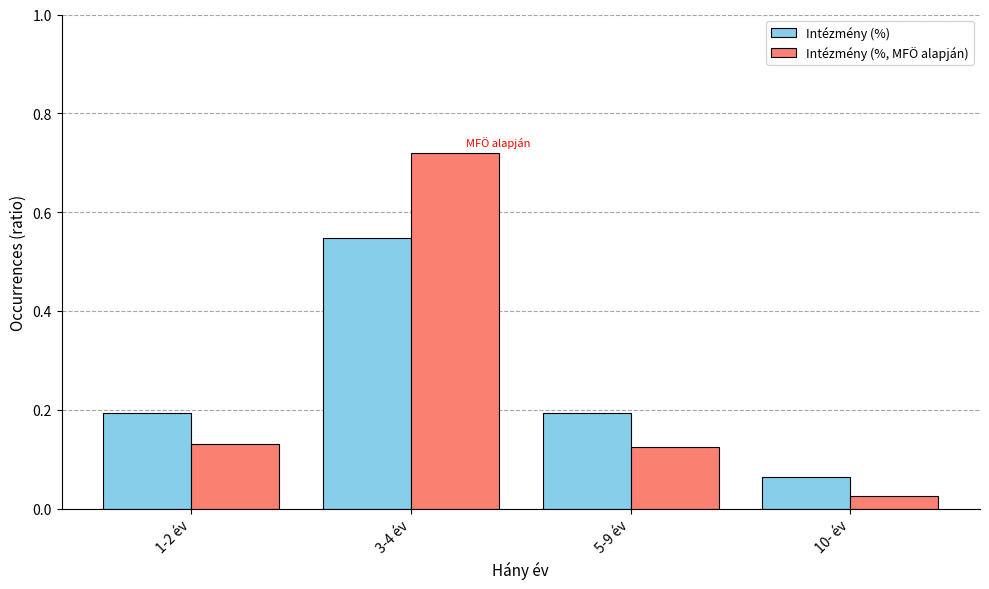

Are the bars horizontal?

No